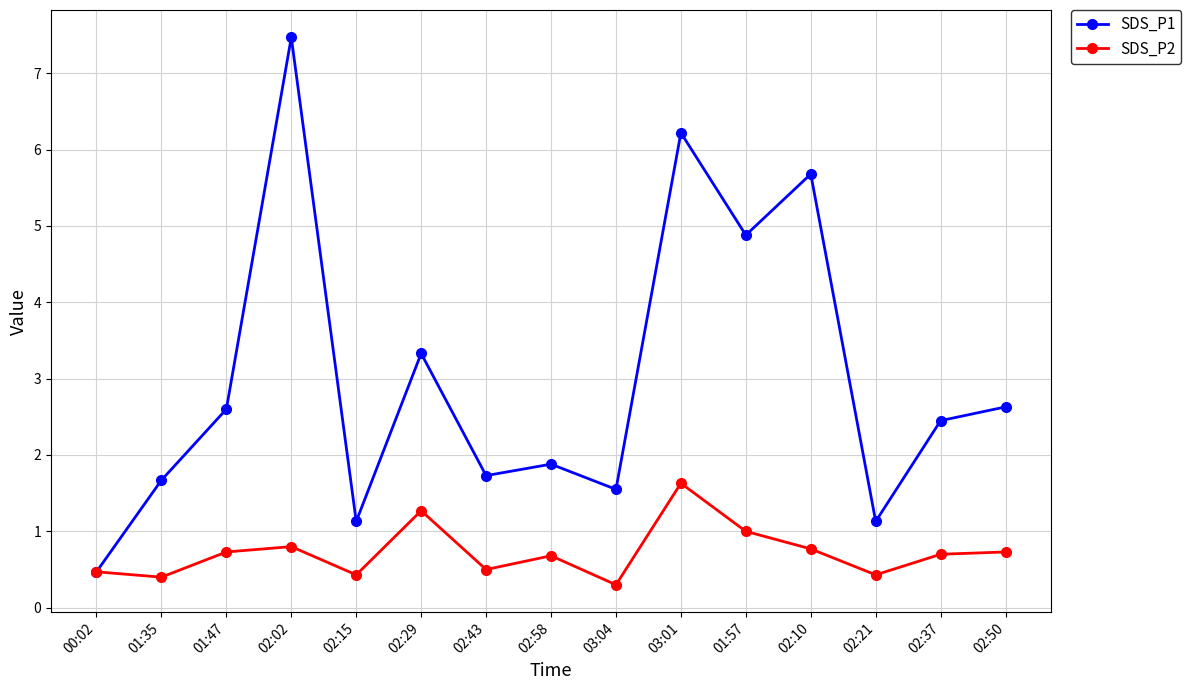

Rank the series at 02:50 from lowest to highest value.

SDS_P2, SDS_P1